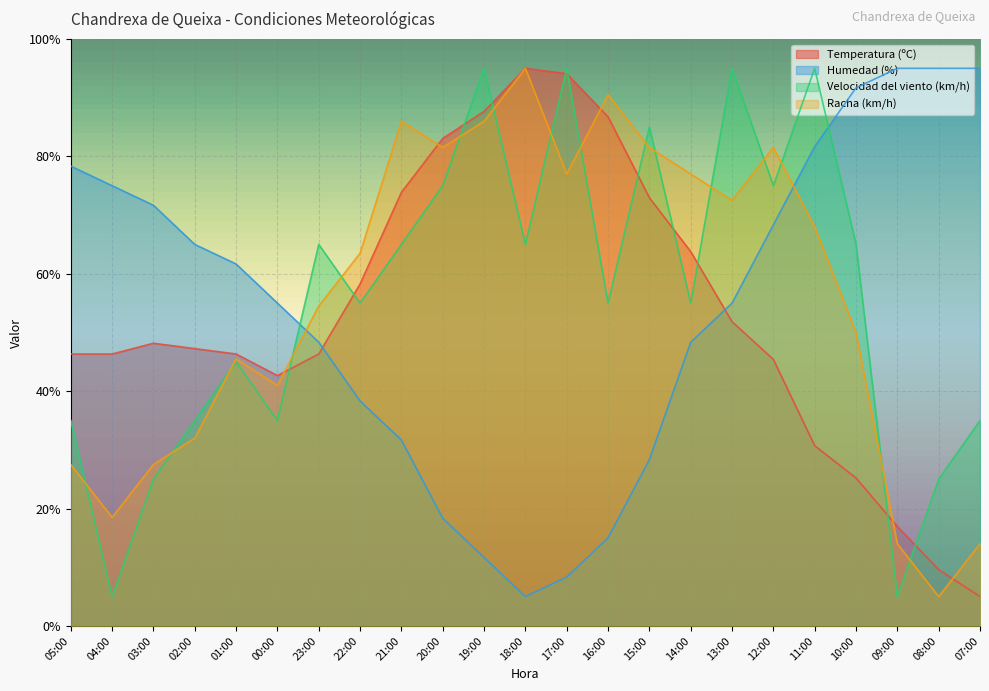

How many data points in Temperatura (ºC) are less than 47?

11